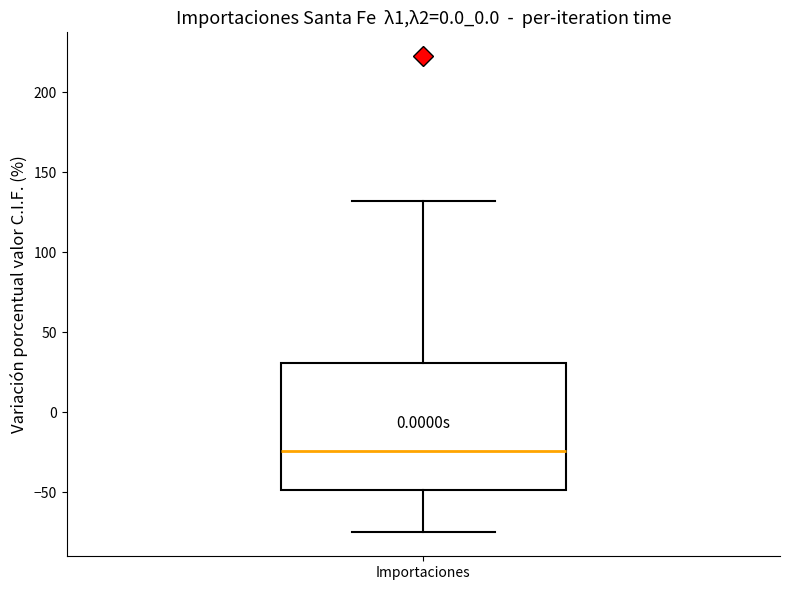

Read this box plot against the y-axis: the position of the median line, the range covered by the box, and the ends of both whiskers. The values are not printed on the chart, so give them approximately, as read against the axis.

median -25, box -50 to 30, whiskers -75 to 130